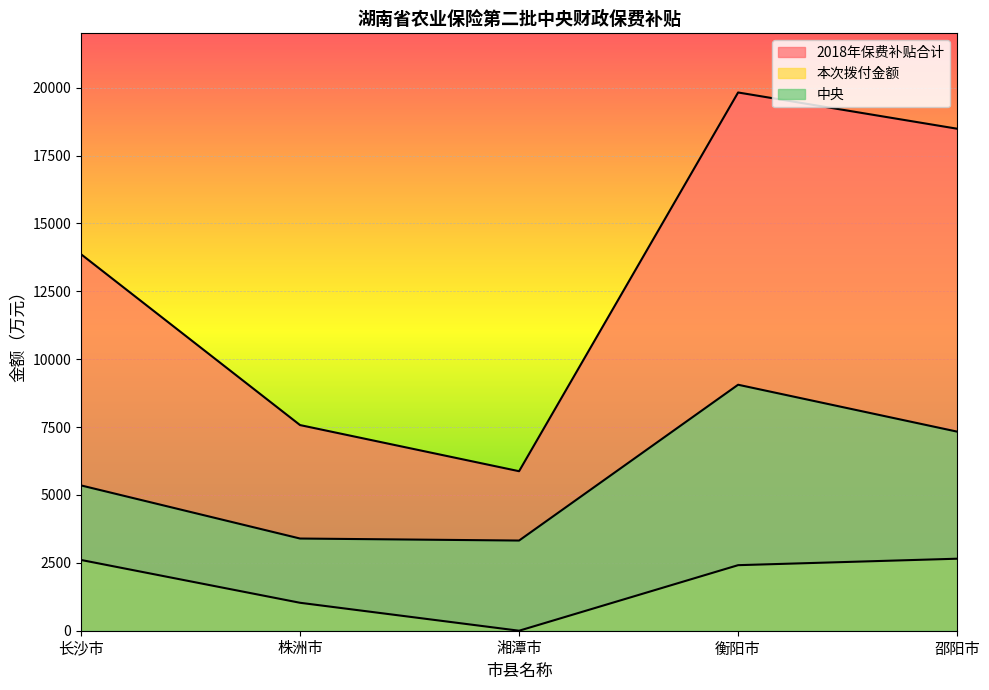

Reading left to right, list all the values displayed in this chart.

2018年保费补贴合计: 长沙市=13865.2	株洲市=7573.3	湘潭市=5874.5	衡阳市=19821.9	邵阳市=18487.2
本次拨付金额: 长沙市=2606.0	株洲市=1029.0	湘潭市=0.0	衡阳市=2414.0	邵阳市=2652.0
中央: 长沙市=5351.0	株洲市=3395.0	湘潭市=3321.0	衡阳市=9059.0	邵阳市=7332.0